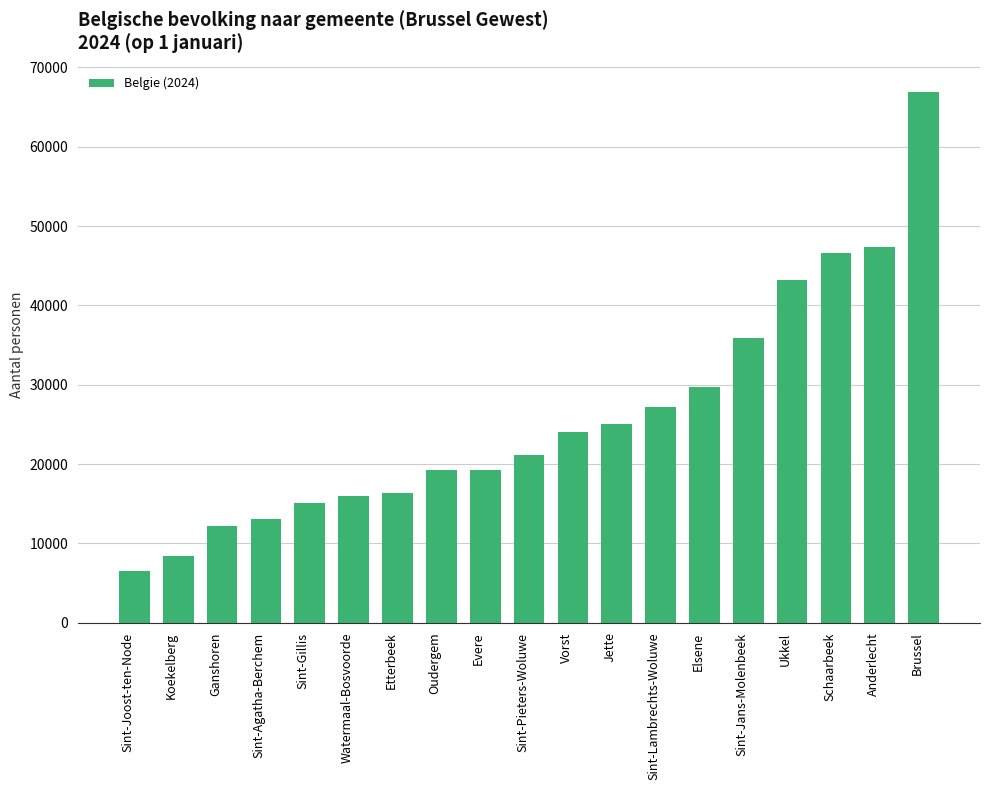

Between Sint-Gillis and Schaarbeek, which is larger?

Schaarbeek